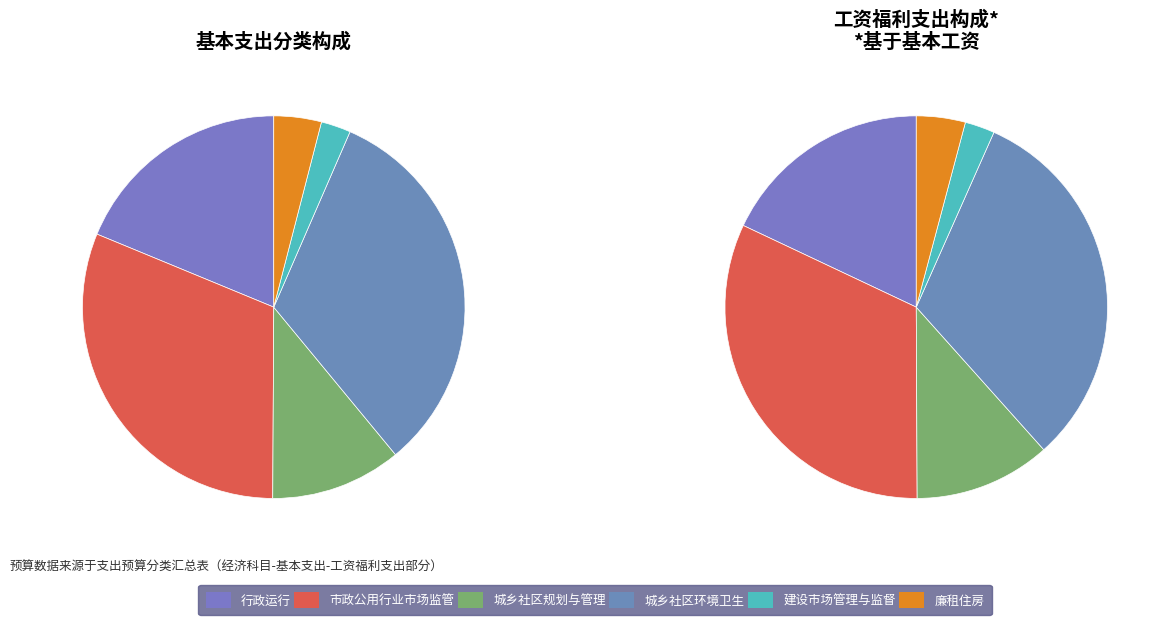

Count the number of slices in the pie.

6